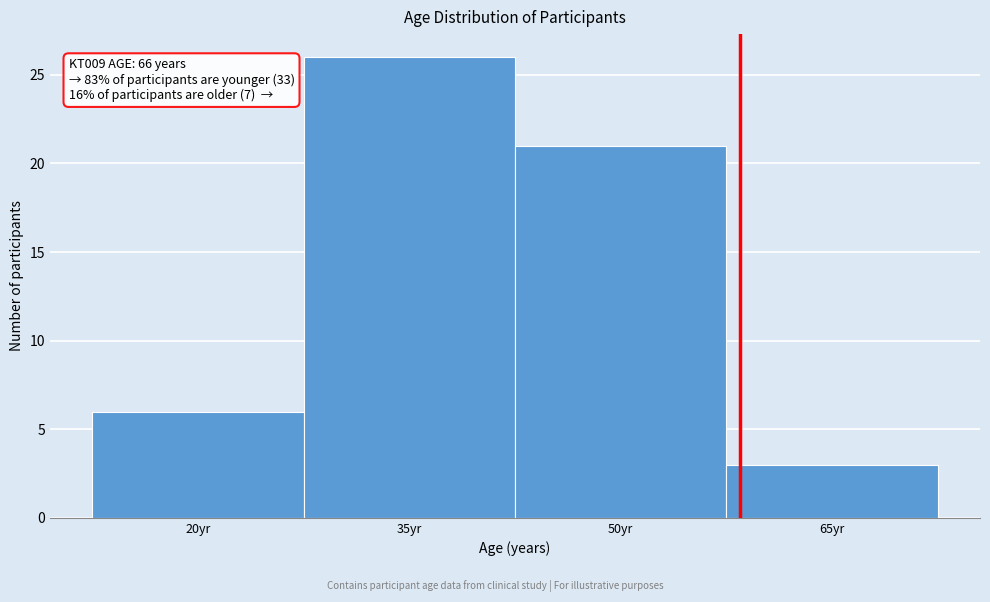

Reading left to right, extract all data points from this chart.

20yr=6	35yr=26	50yr=21	65yr=3